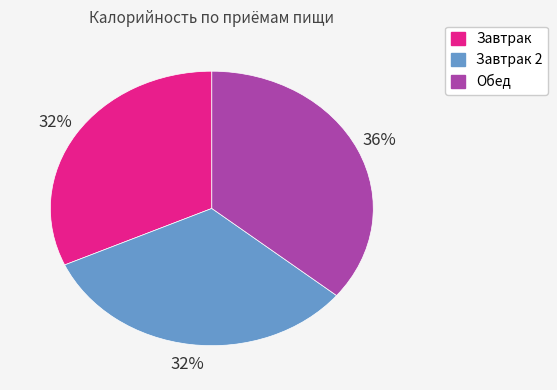

How many segments does this pie chart have?

3